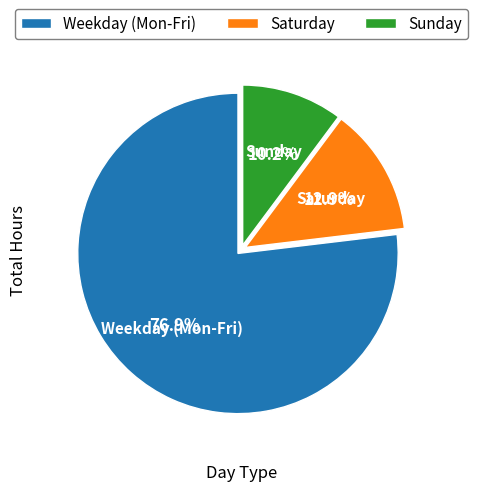

Is there any slice that represents more than half of the pie?

Yes